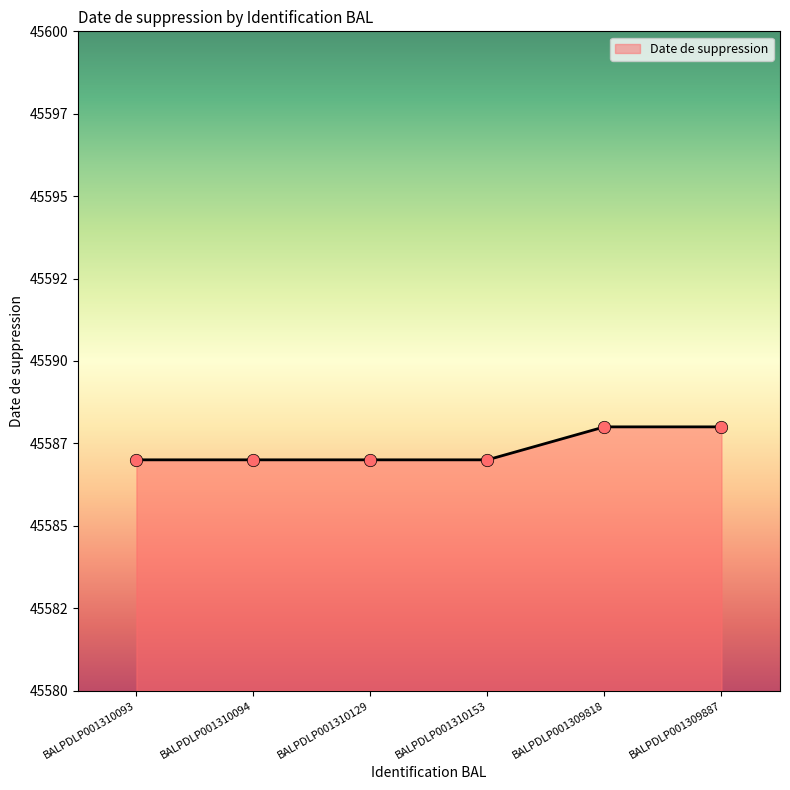

Does the chart have visible grid lines?

No